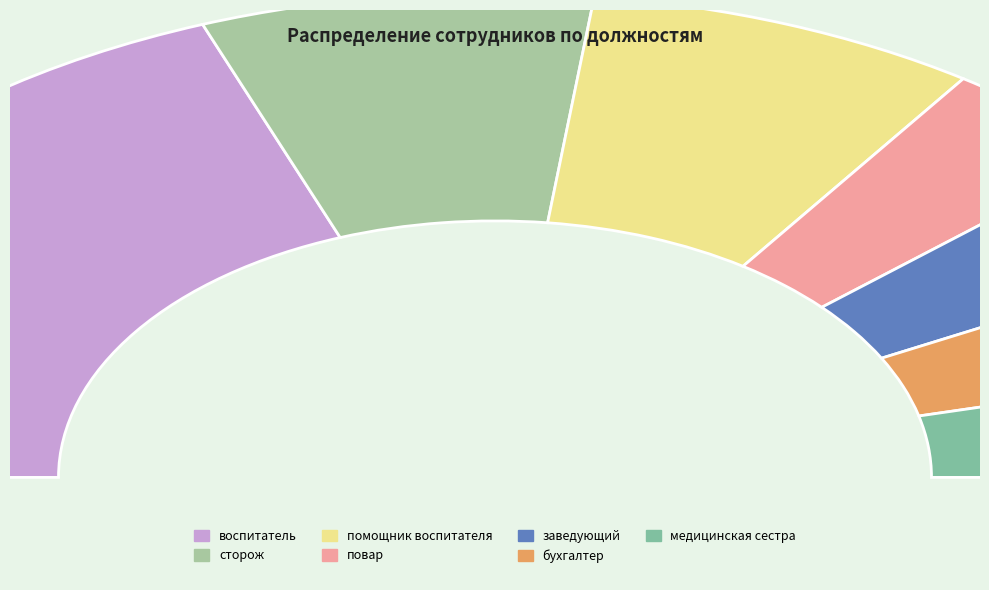

Does заведующий represent more than half of the total?

No